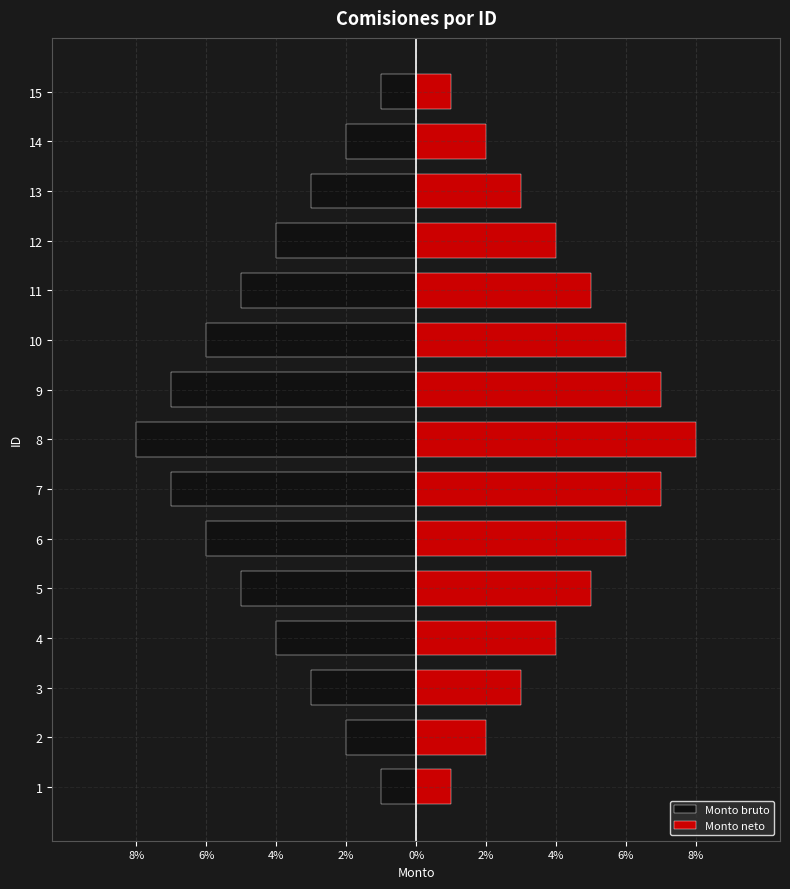

At which category is the sum across all series the highest?

1